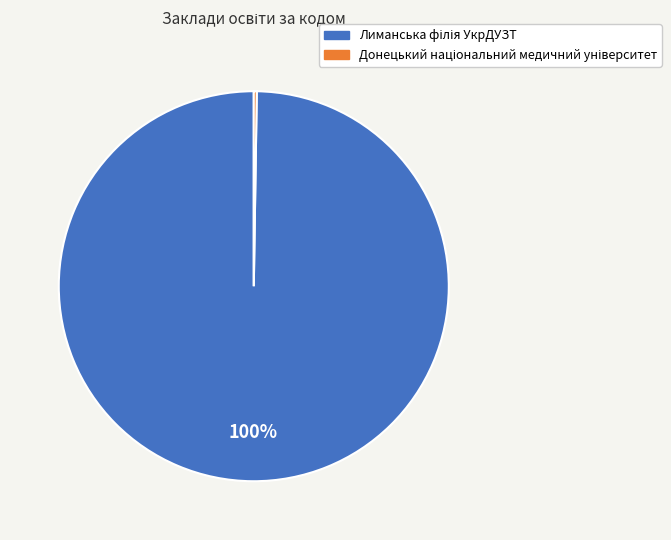

To the nearest percent, what is the average slice percentage?

50%